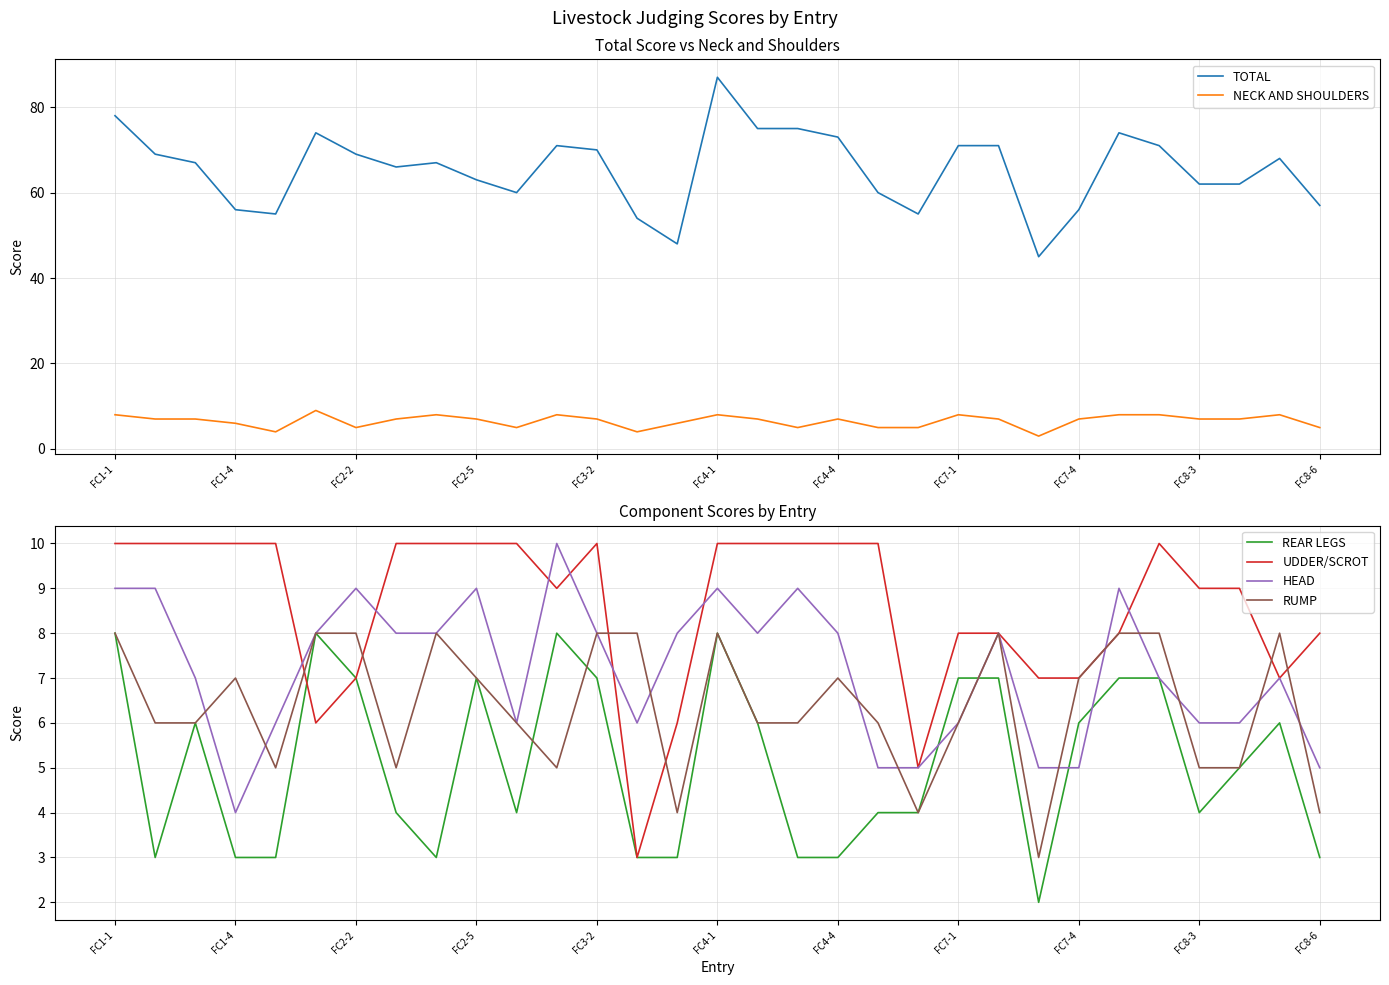

Which series has the largest range (max minus min)?

TOTAL